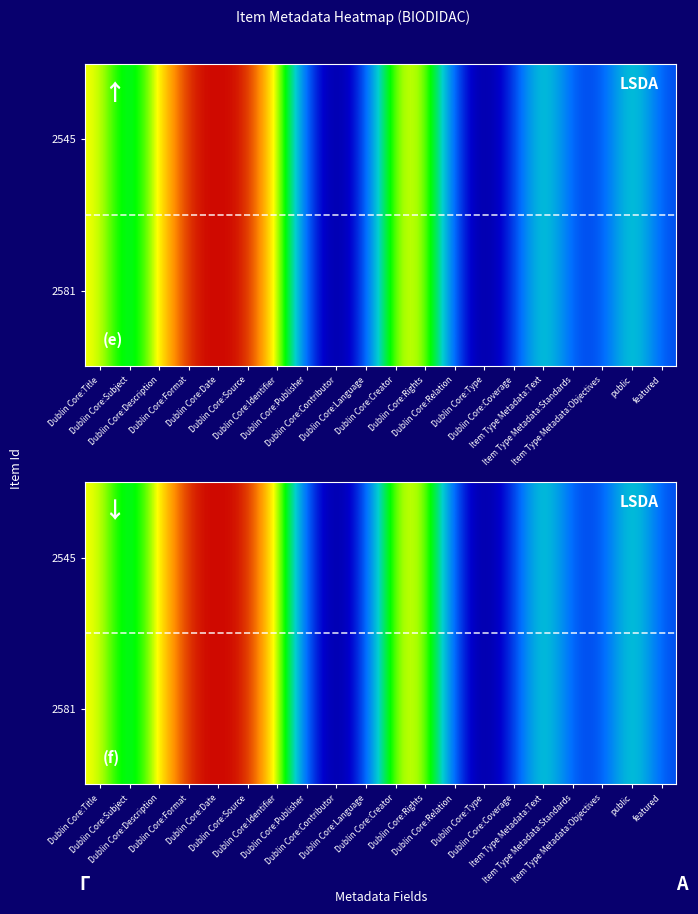

Which label corresponds to the smallest value in the chart?

Dublin Core:Type